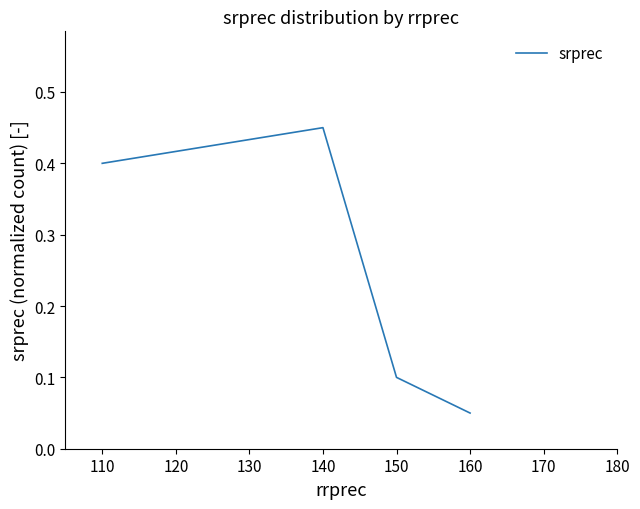

Is this an area chart (filled region under the line)?

No